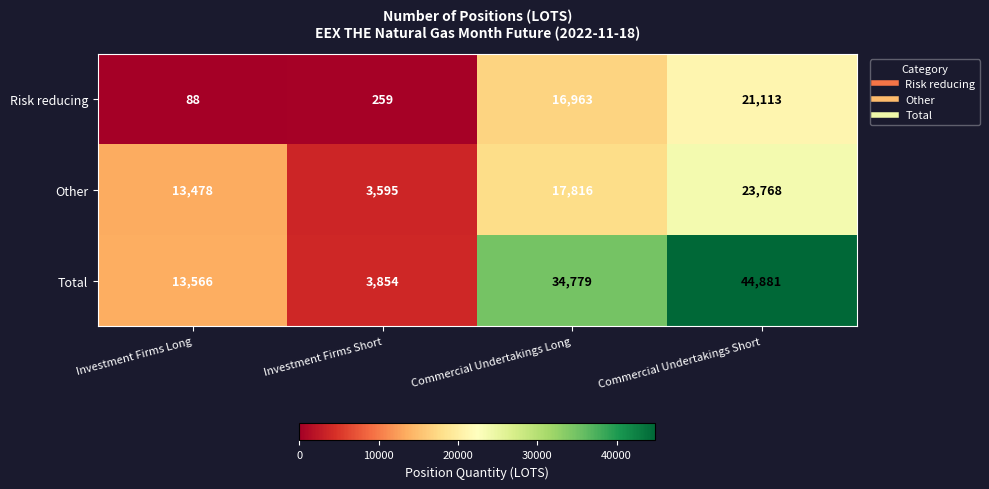

Between Investment Firms Long and Commercial Undertakings Long, which series saw the biggest shift?

Total